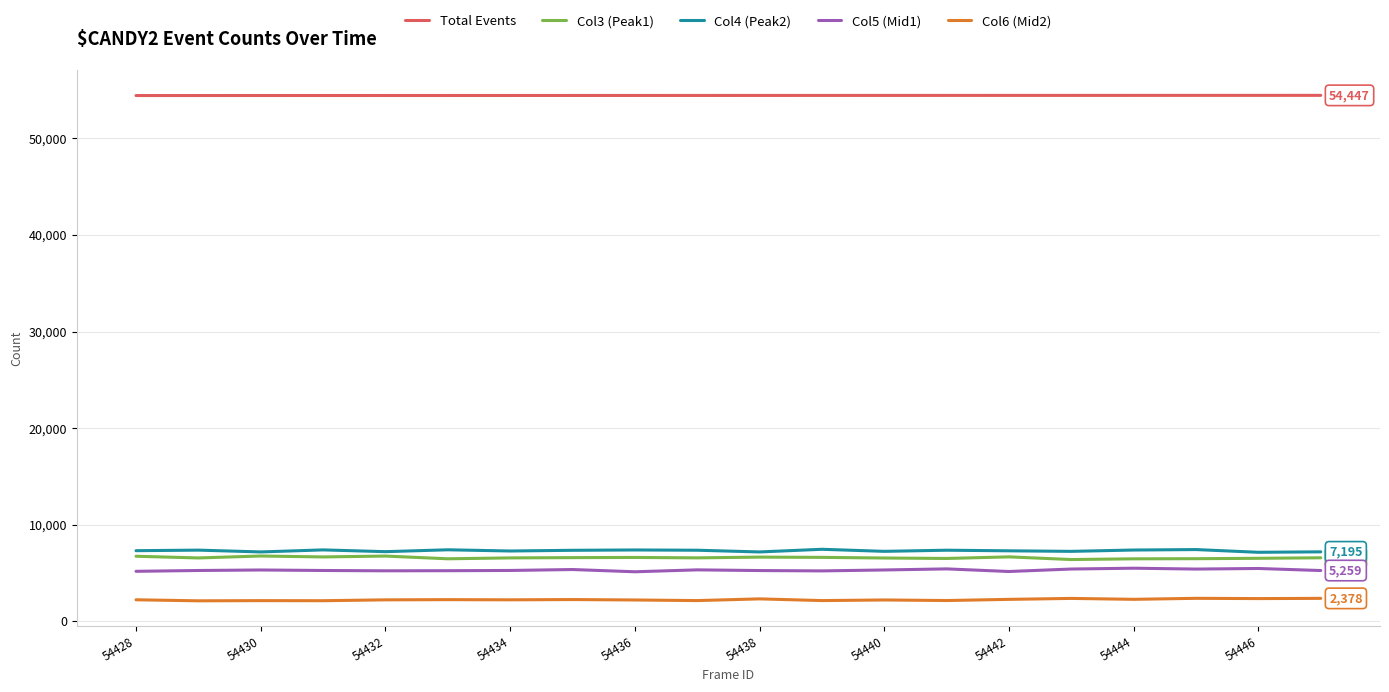

True or false: Col5 (Mid1) and Col4 (Peak2) intersect in this chart.

False